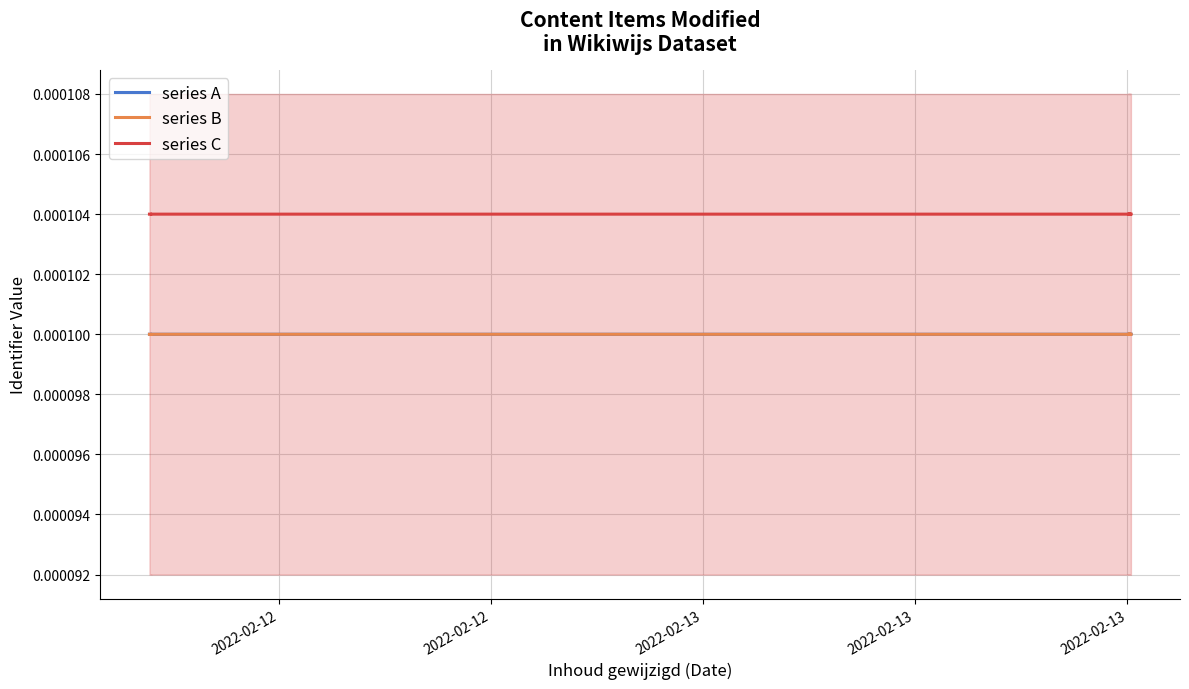

True or false: series A and series B intersect in this chart.

False